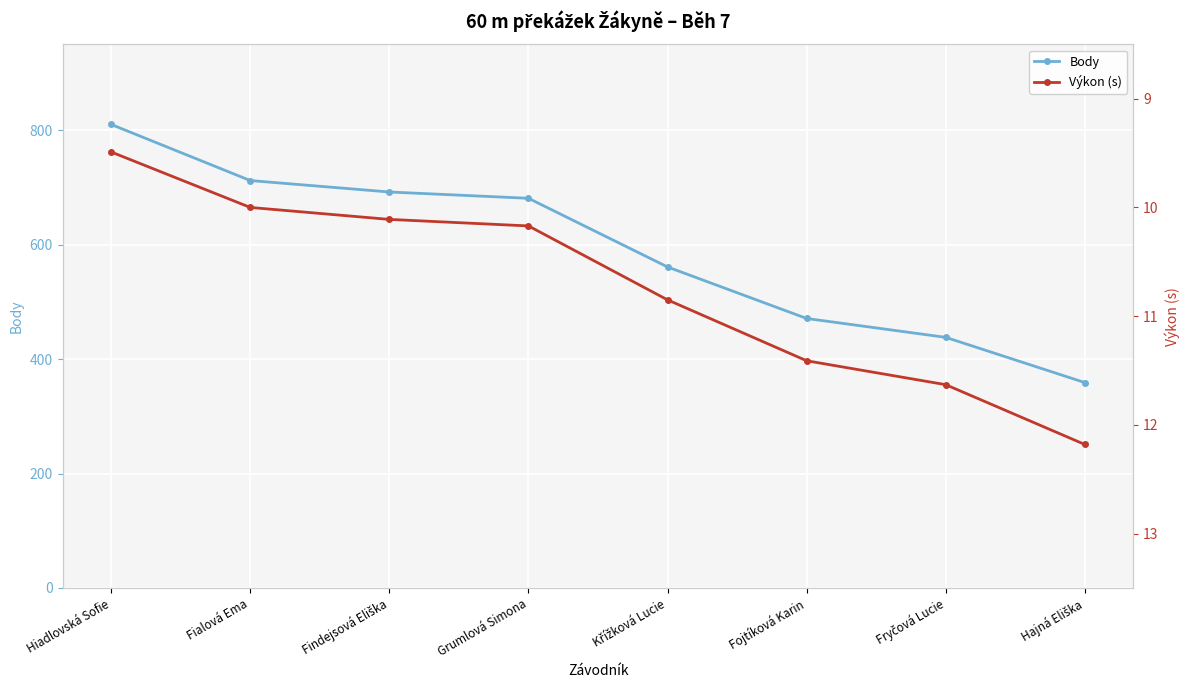

Rank the series at Fojtíková Karin from lowest to highest value.

Výkon (s), Body